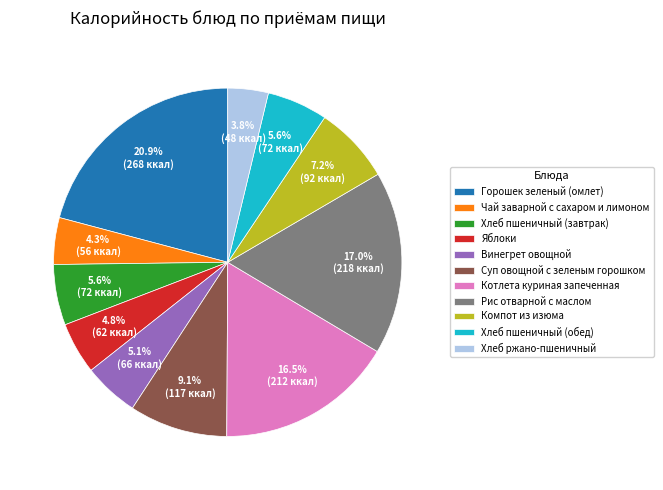

Is Горошек зеленый (омлет) the majority of the pie?

No